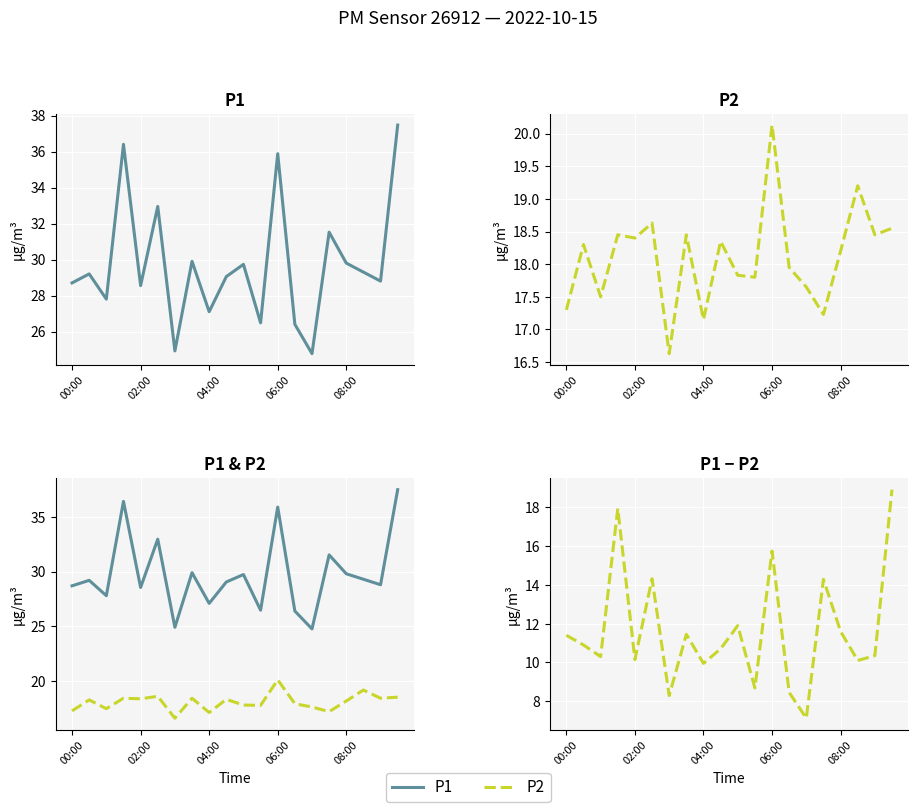

What is the difference between the highest and lowest values at 02:00?

18.4